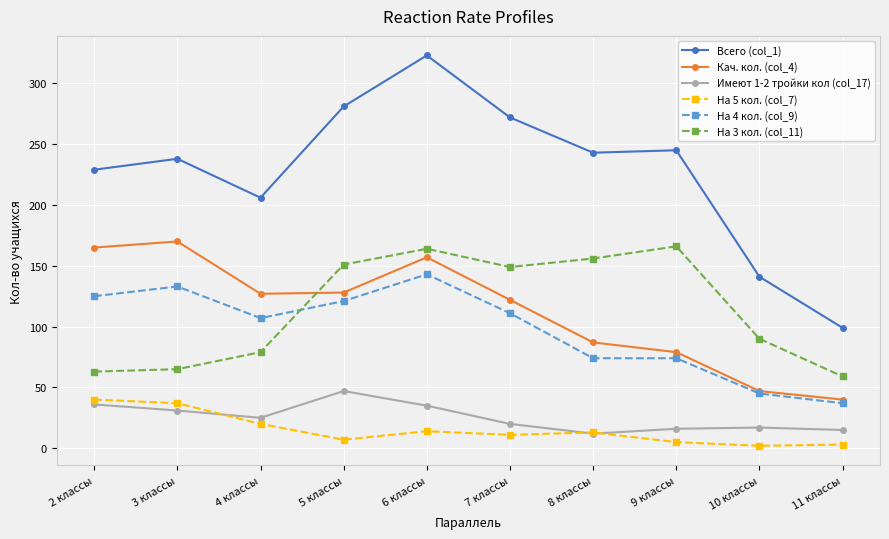

True or false: Кач. кол. (col_4) and Имеют 1-2 тройки кол (col_17) cross at least once.

False